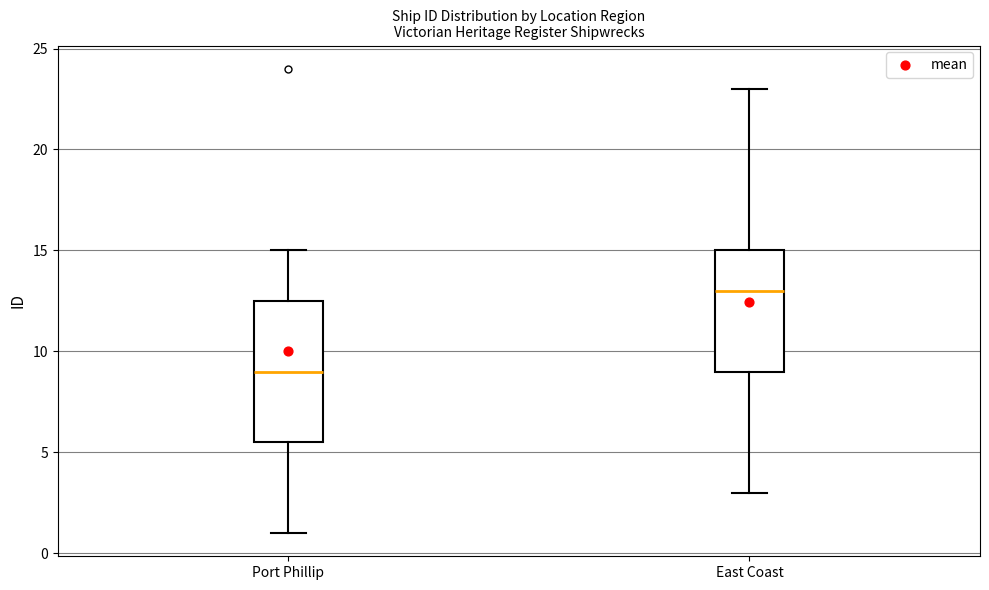

Which box has the highest median line?

East Coast